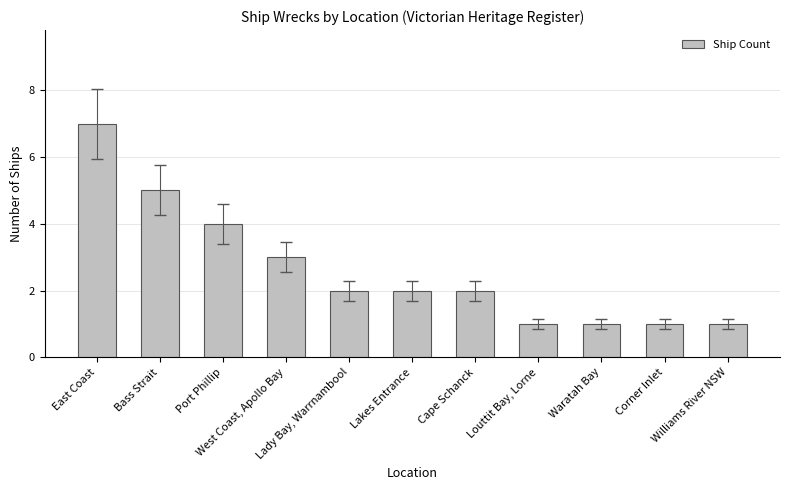

Are the bars grouped side by side (vs. stacked)?

No